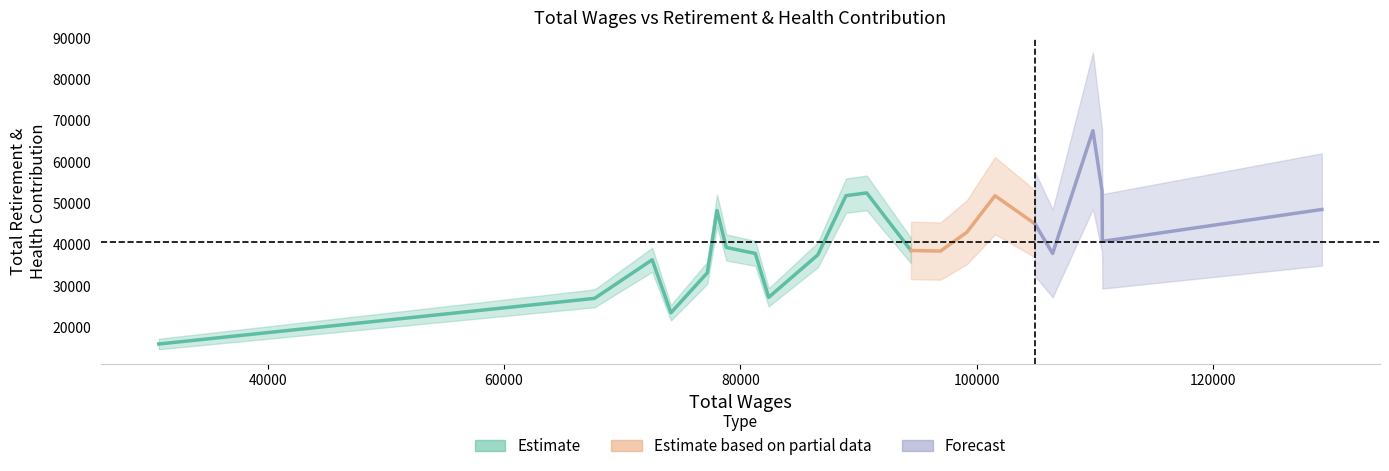

Is it true that total_wages equals 101544 at 6?

True